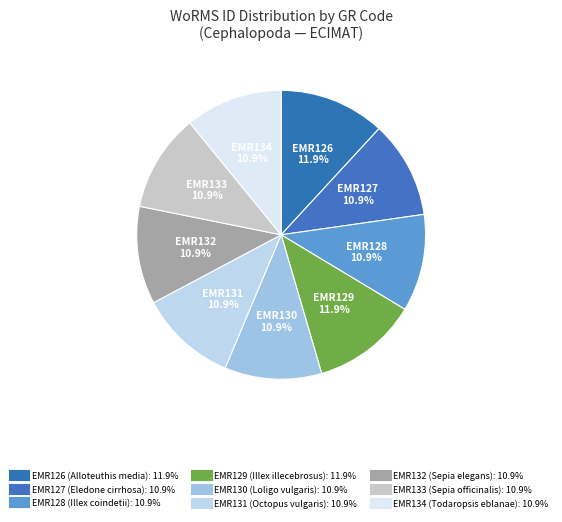

To the nearest percent, what is the average slice percentage?

11%